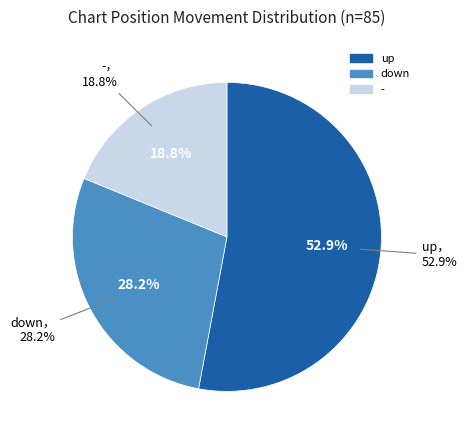

How many slices are in this pie chart?

3